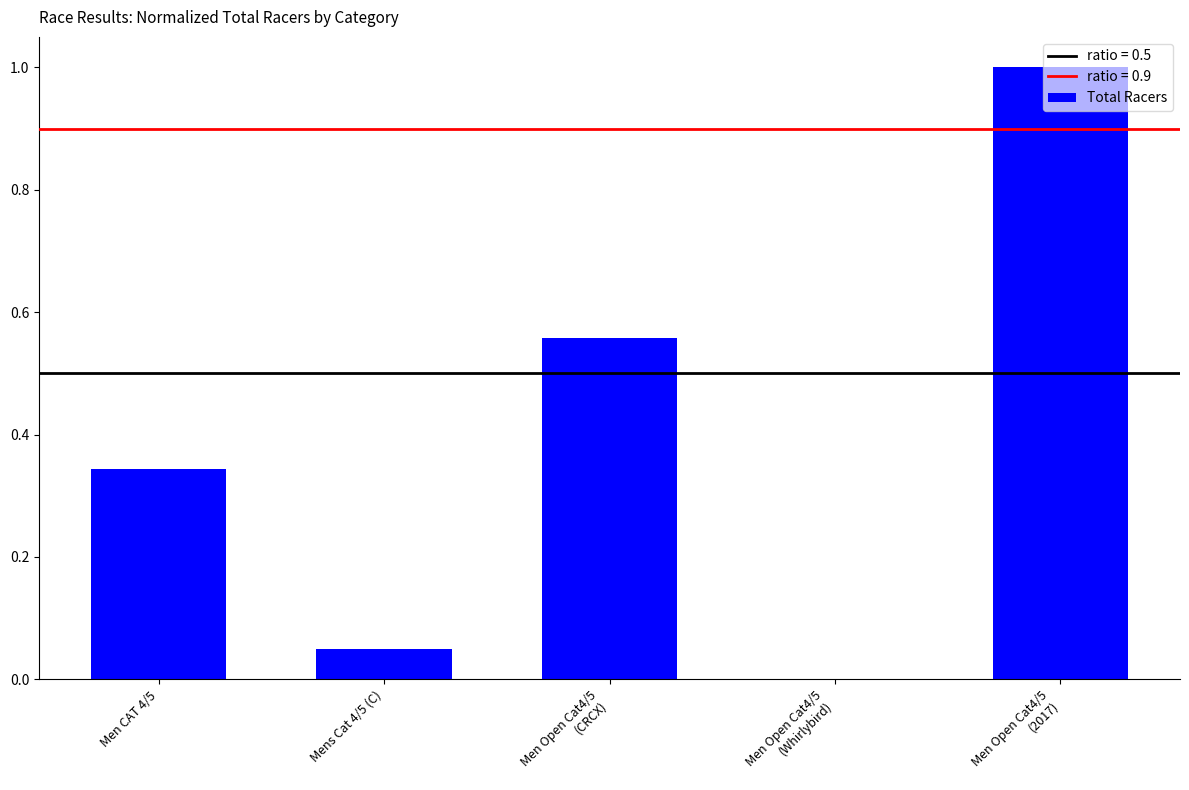

Are the bars horizontal?

No